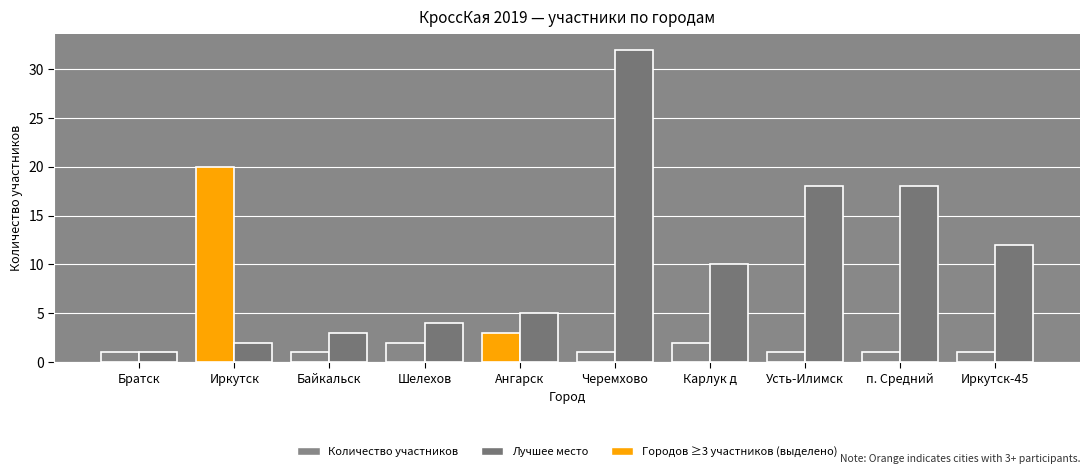

At which category is the sum across all series the highest?

Черемхово